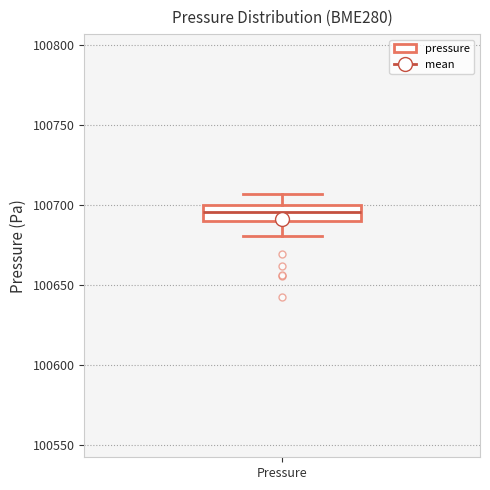

Where is the lower edge of the box for Pressure on the y-axis? The values are not printed on the chart, so give them approximately, as read against the axis.

100690